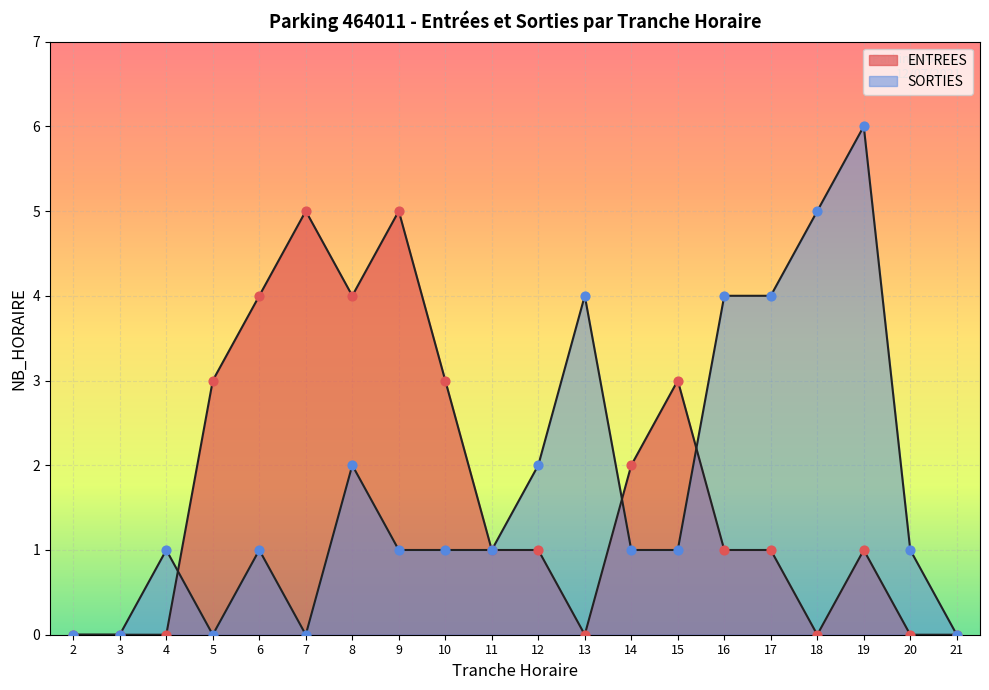

Which series contains the highest Y value?

SORTIES